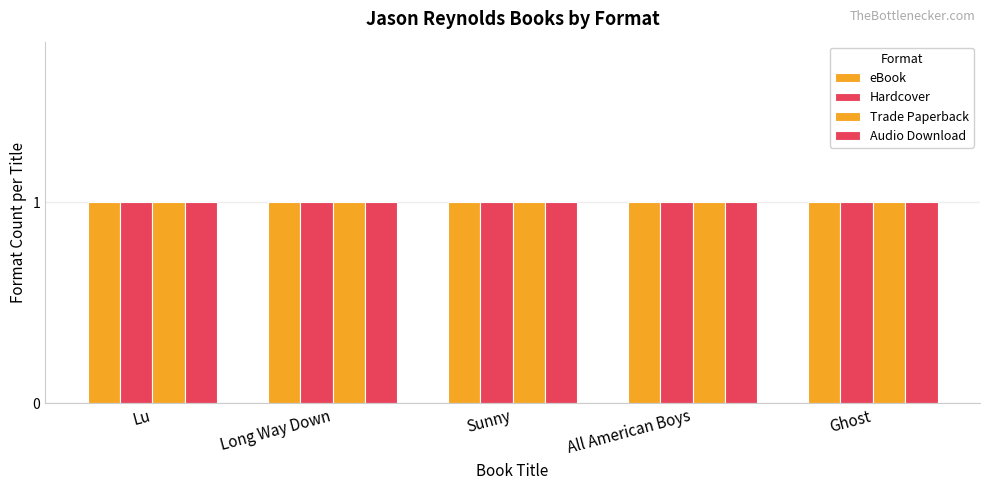

What is the label of the 2nd bar from the right?

All American Boys